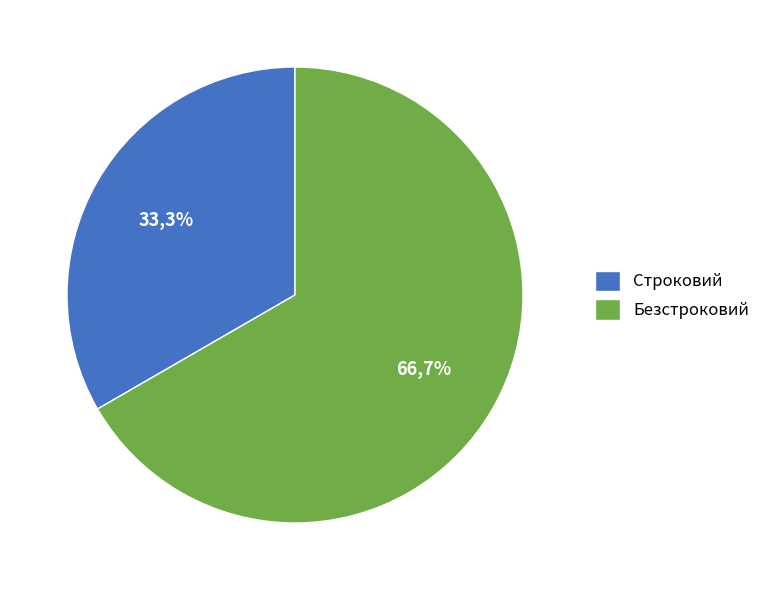

What is the total percentage of Строковий and Безстроковий?

100.0%